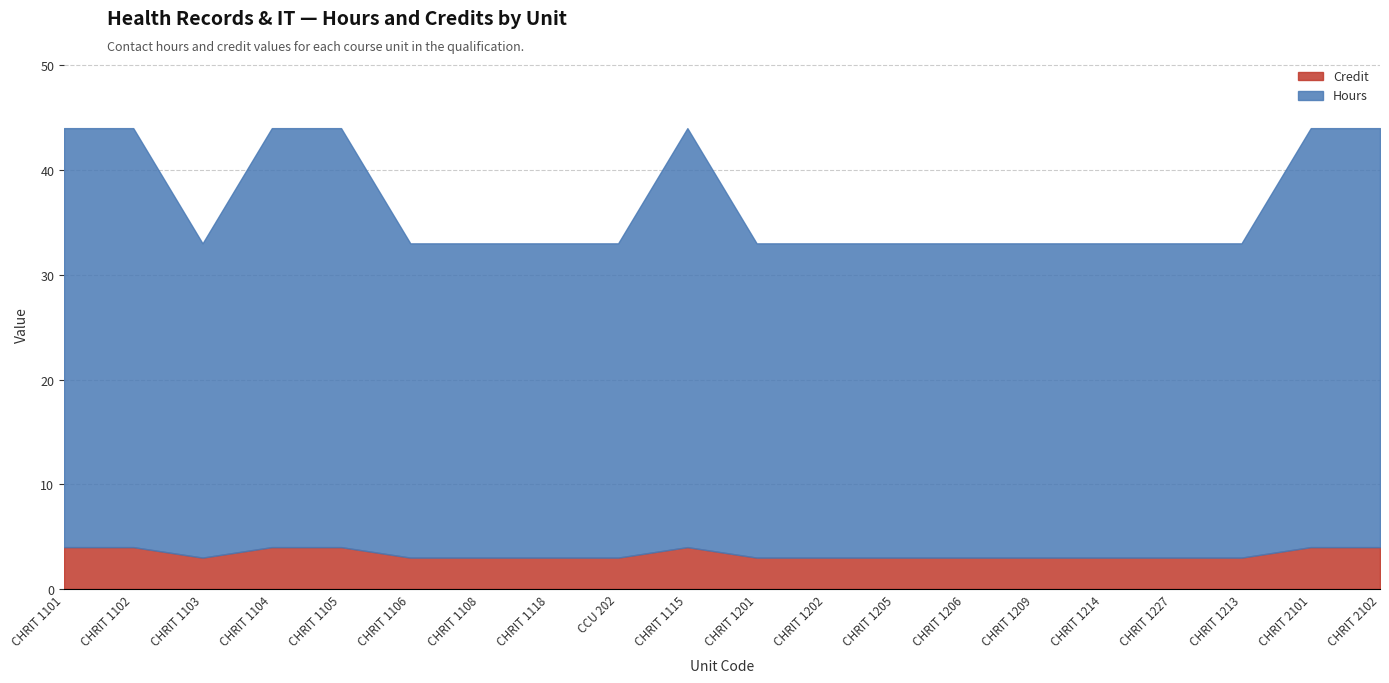

Reading left to right, extract all data points from this chart.

Hours: CHRIT 1101=40	CHRIT 1102=40	CHRIT 1103=30	CHRIT 1104=40	CHRIT 1105=40	CHRIT 1106=30	CHRIT 1108=30	CHRIT 1118=30	CCU 202=30	CHRIT 1115=40	CHRIT 1201=30	CHRIT 1202=30	CHRIT 1205=30	CHRIT 1206=30	CHRIT 1209=30	CHRIT 1214=30	CHRIT 1227=30	CHRIT 1213=30	CHRIT 2101=40	CHRIT 2102=40
Credit: CHRIT 1101=4	CHRIT 1102=4	CHRIT 1103=3	CHRIT 1104=4	CHRIT 1105=4	CHRIT 1106=3	CHRIT 1108=3	CHRIT 1118=3	CCU 202=3	CHRIT 1115=4	CHRIT 1201=3	CHRIT 1202=3	CHRIT 1205=3	CHRIT 1206=3	CHRIT 1209=3	CHRIT 1214=3	CHRIT 1227=3	CHRIT 1213=3	CHRIT 2101=4	CHRIT 2102=4